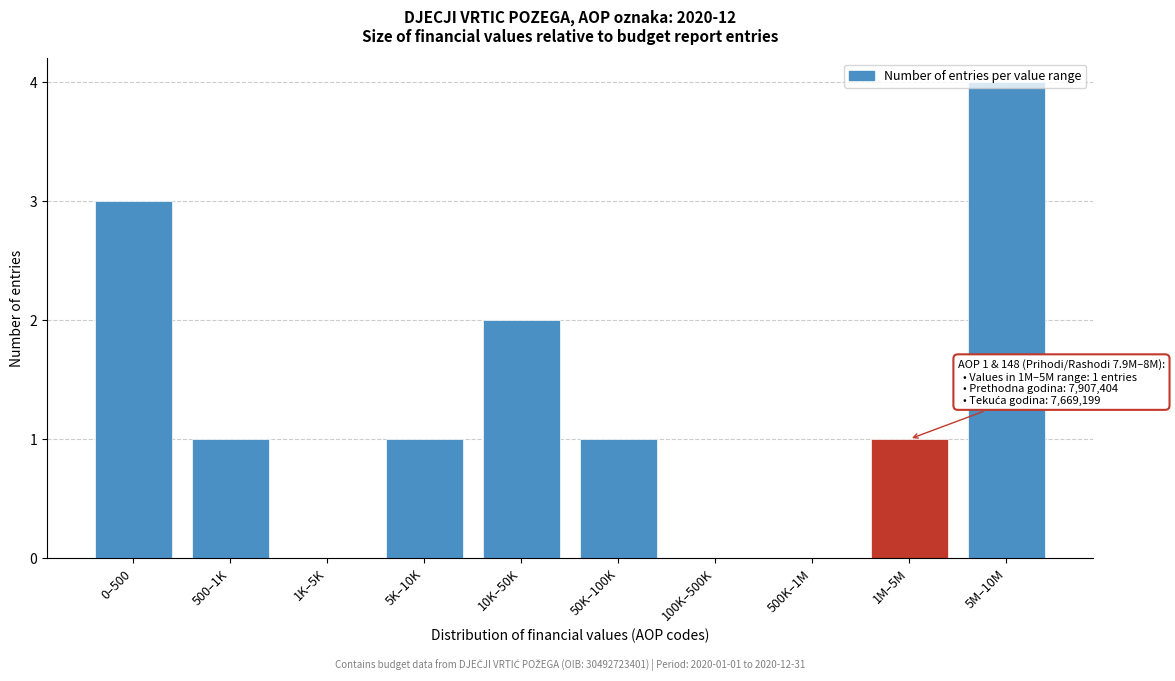

Which has a higher value, 500K–1M or 5M–10M?

5M–10M